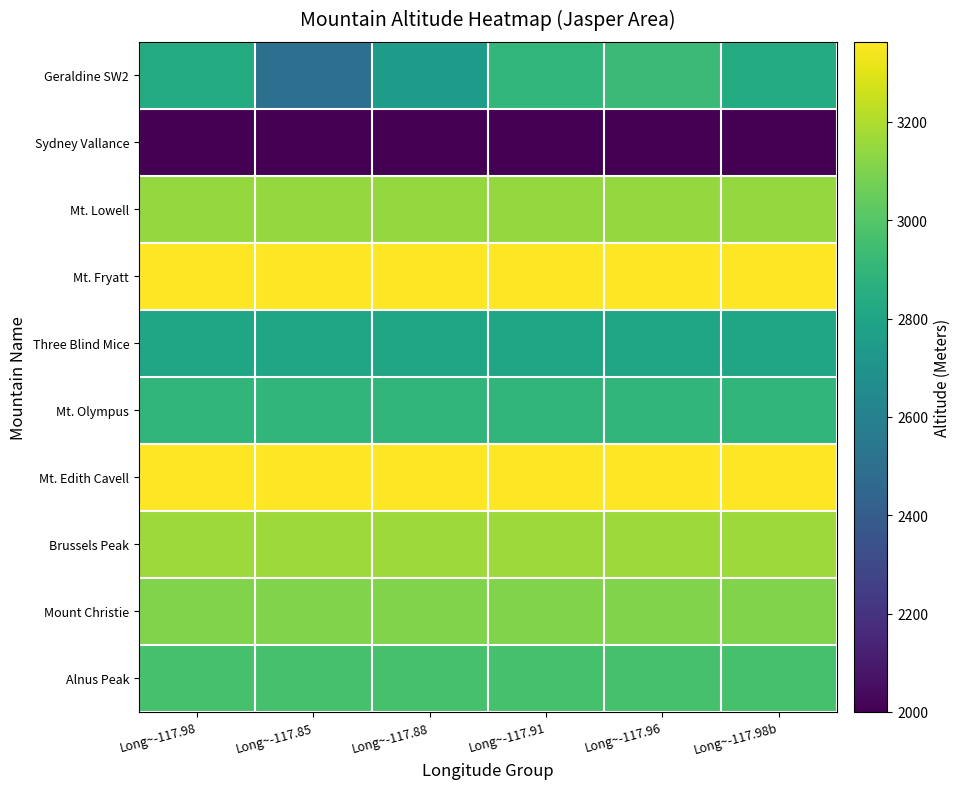

Count the number of categories in the chart.

6